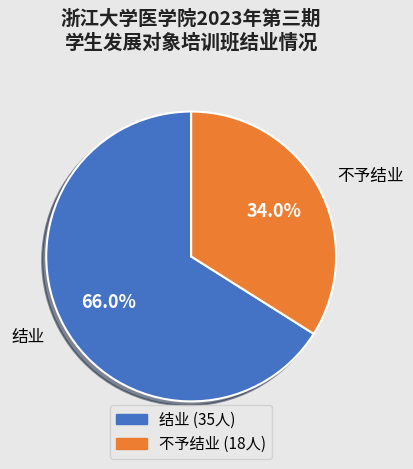

Count the number of slices in the pie.

2